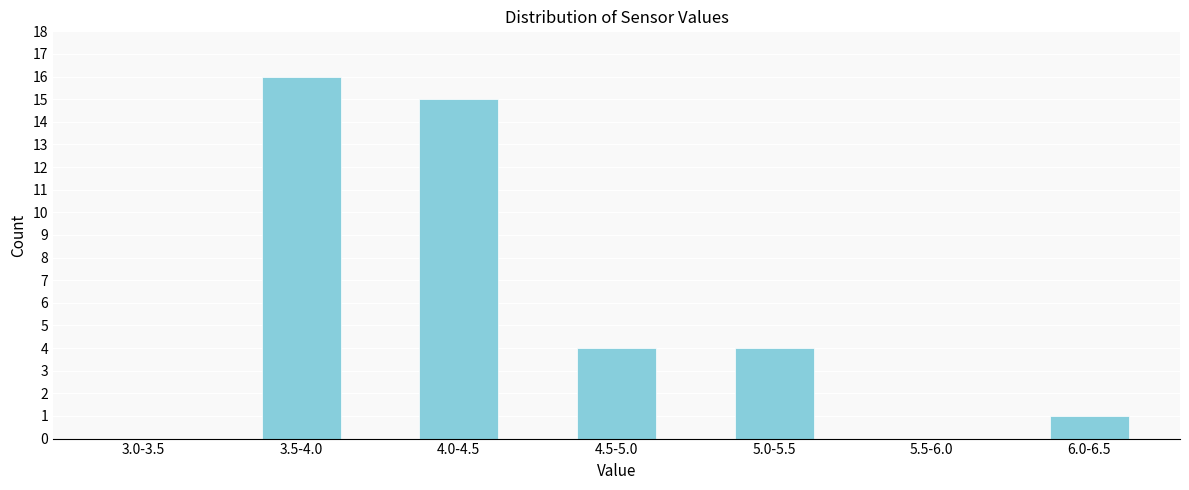

Reading left to right, transcribe all the data shown in this chart.

3.0-3.5=0	3.5-4.0=16	4.0-4.5=15	4.5-5.0=4	5.0-5.5=4	5.5-6.0=0	6.0-6.5=1